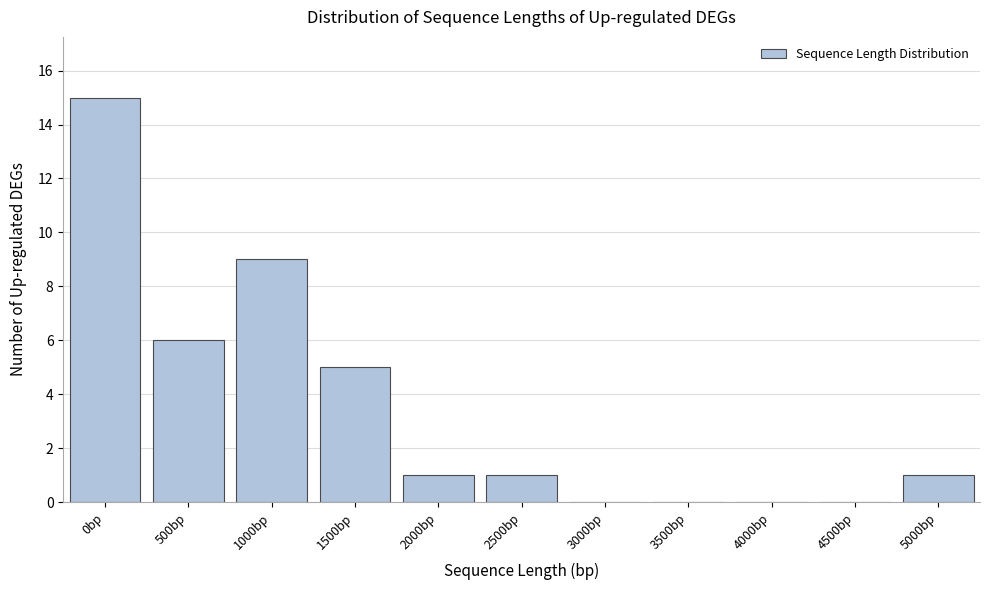

Reading left to right, extract all data points from this chart.

0bp=15	500bp=6	1000bp=9	1500bp=5	2000bp=1	2500bp=1	3000bp=0	3500bp=0	4000bp=0	4500bp=0	5000bp=1